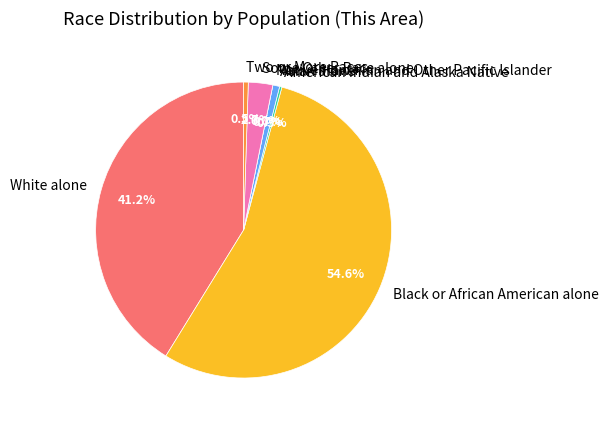

How many segments does this pie chart have?

7